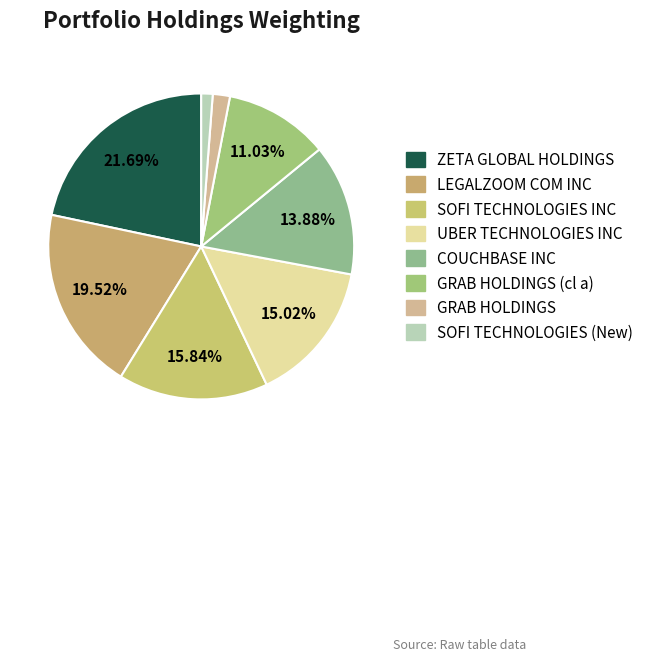

How many slices are in this pie chart?

8